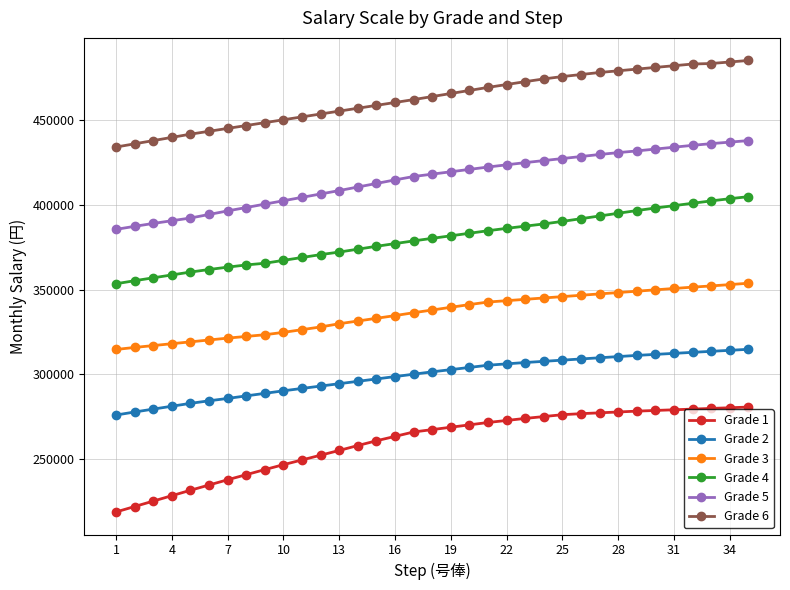

What is the lowest value of the Grade 1 series?

218800